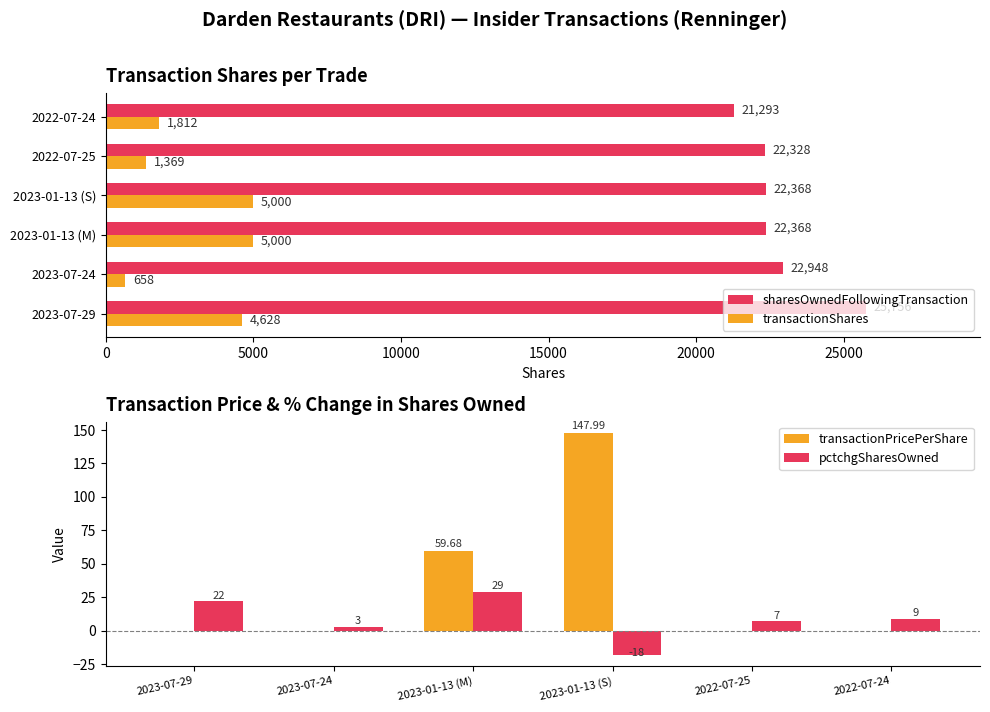

Which series has the largest total across all categories?

transactionPricePerShare